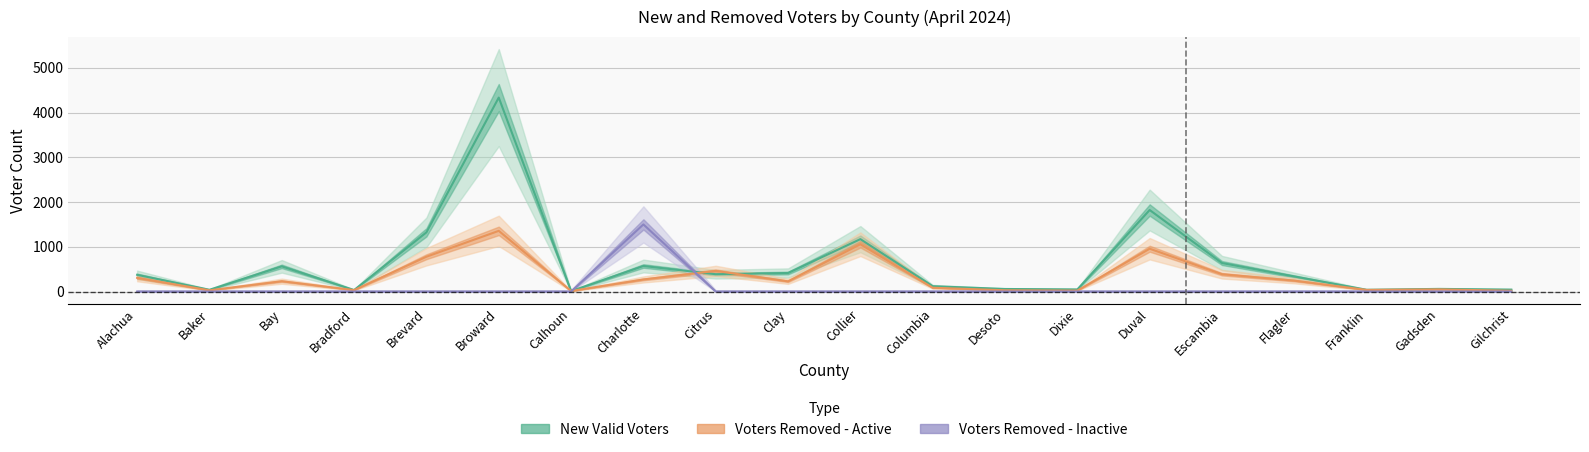

What are all the series names shown in the legend?

New Valid Voters, Voters Removed - Active, Voters Removed - Inactive